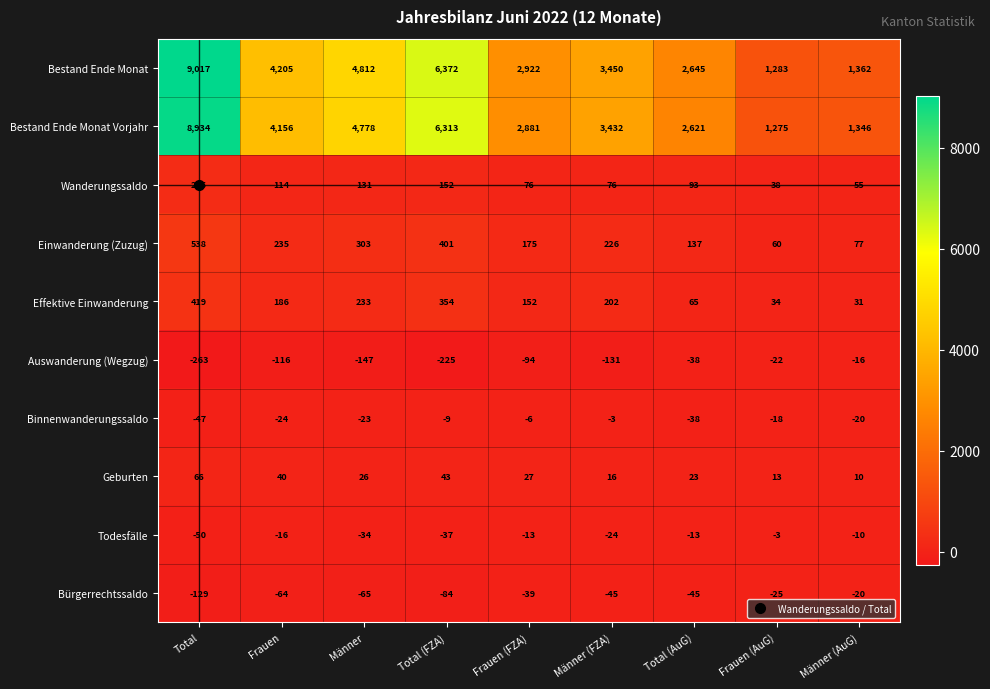

Which label corresponds to the smallest value in the chart?

Total